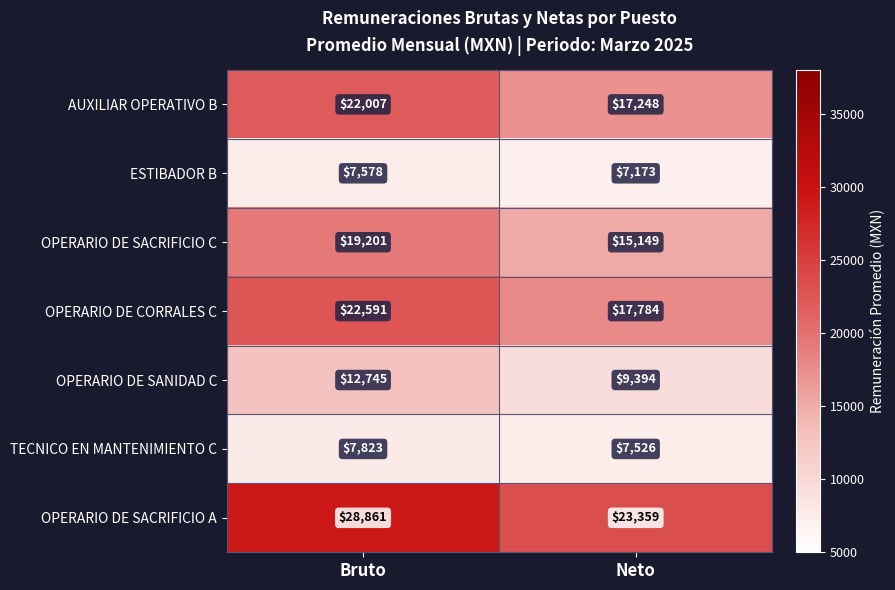

What is the sum of all ESTIBADOR B values?

14751